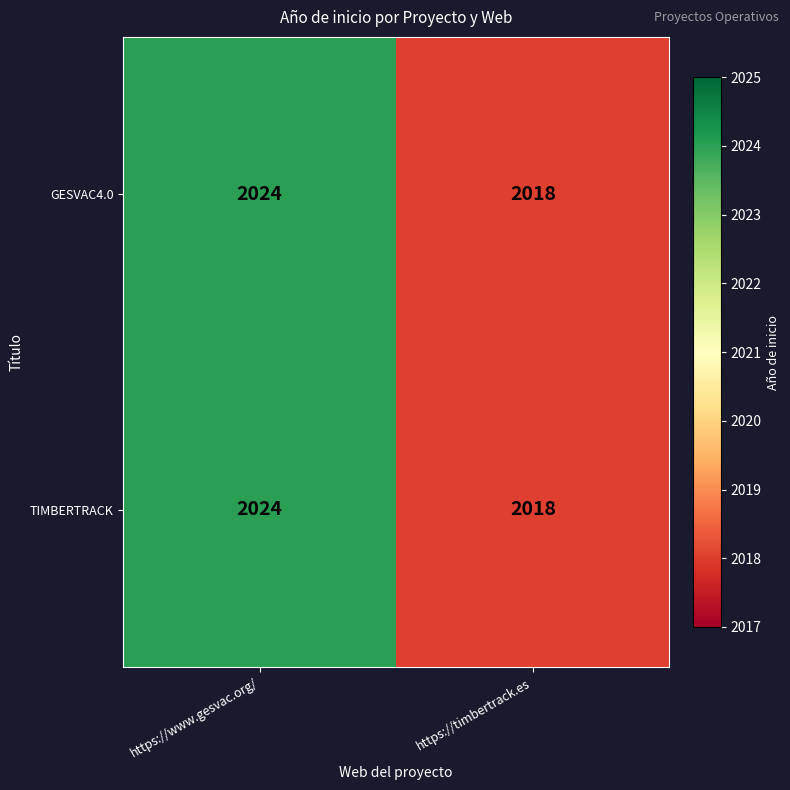

Reading left to right, transcribe all the data shown in this chart.

GESVAC4.0: https://www.gesvac.org/=2024	https://timbertrack.es=2018
TIMBERTRACK: https://www.gesvac.org/=2024	https://timbertrack.es=2018